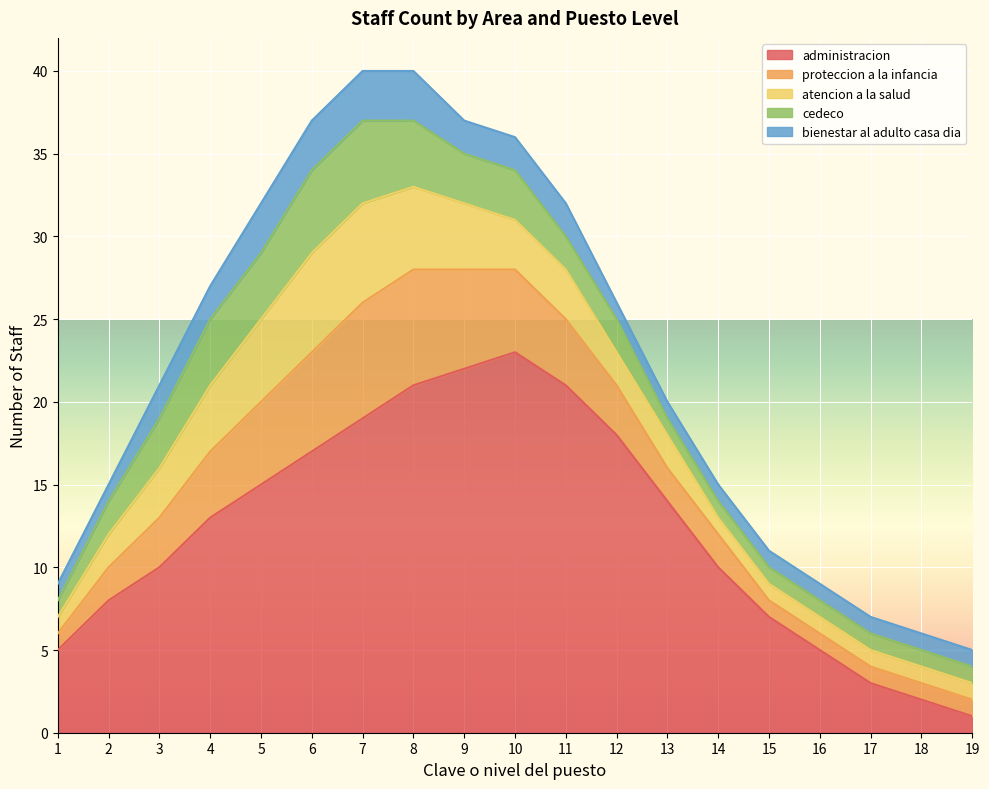

List the labels in order of atencion a la salud value, smallest first.

1, 14, 15, 16, 17, 18, 19, 2, 12, 13, 3, 10, 11, 4, 9, 5, 8, 6, 7